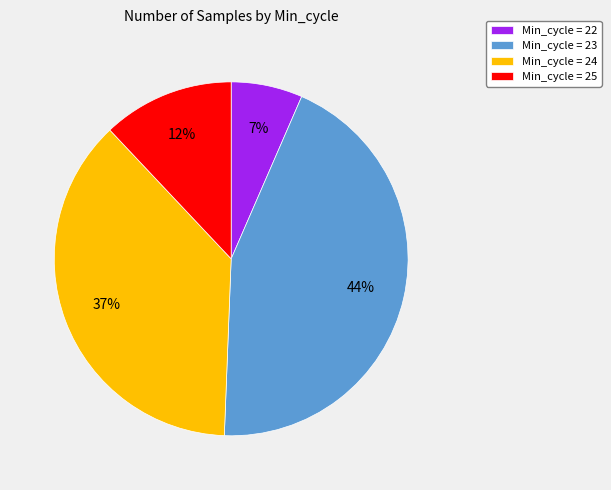

Rank the categories by value from highest to lowest.

Min_cycle = 23, Min_cycle = 24, Min_cycle = 25, Min_cycle = 22